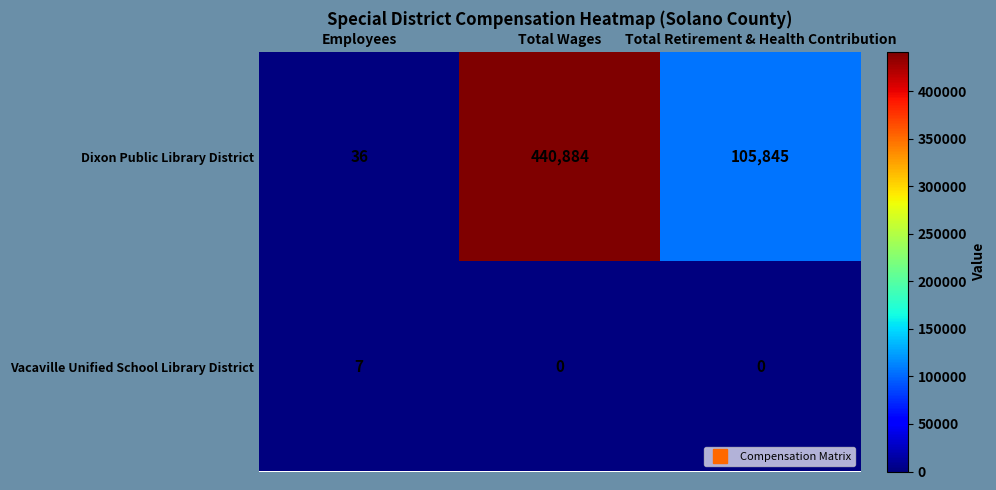

Which series has the largest total across all categories?

Dixon Public Library District